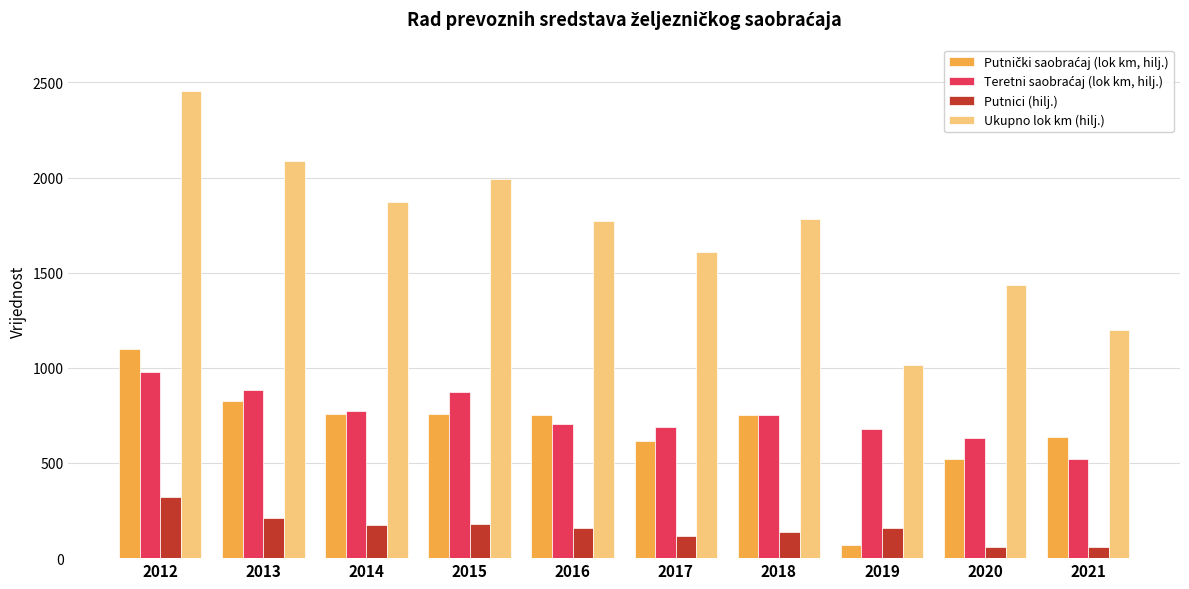

How many series are shown in this chart?

4